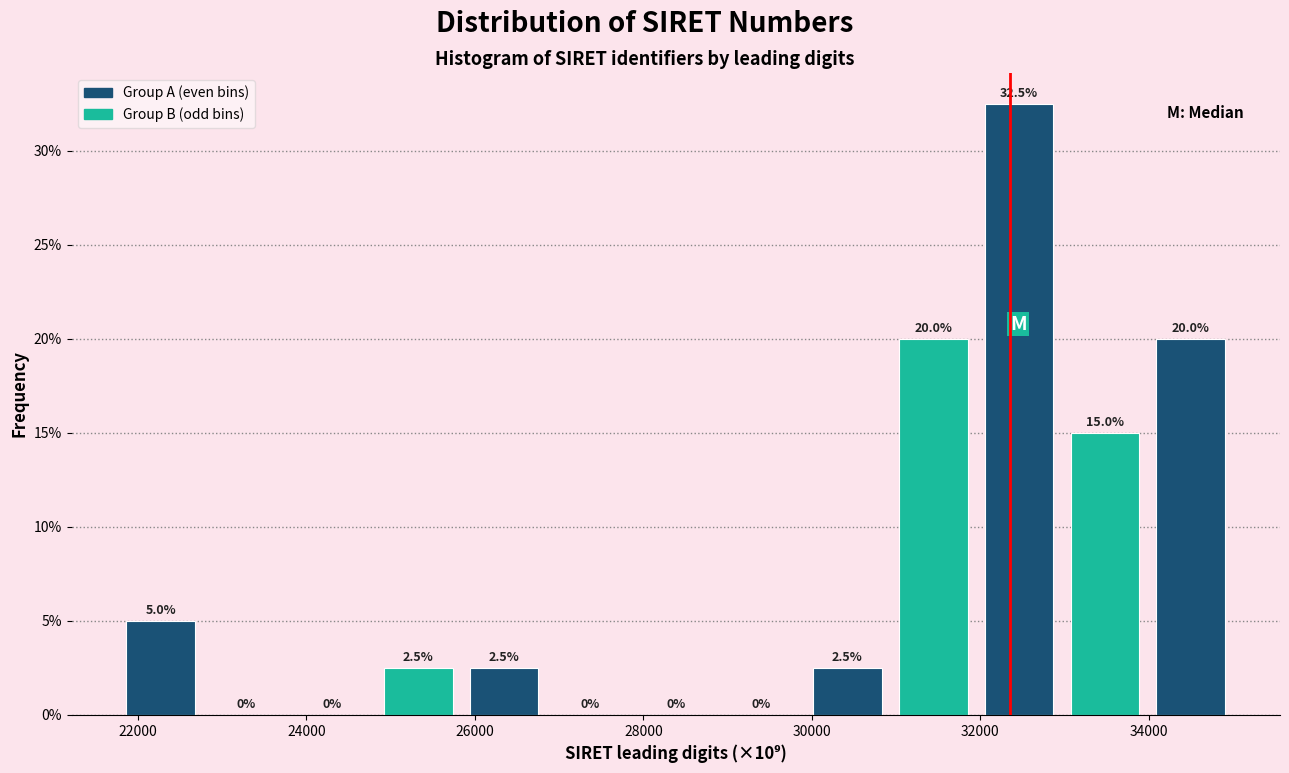

Reading left to right, transcribe this chart: for each bar, give the range it covers on the x-axis and its height. The bar edges are not printed on the chart, so give them approximately, as read against the axis.

21800 to 22800: 5.0
22800 to 23800: 0.0
23800 to 24800: 0.0
24800 to 25800: 2.5
25800 to 26800: 2.5
26800 to 27800: 0.0
27800 to 28800: 0.0
28800 to 30000: 0.0
30000 to 31000: 2.5
31000 to 32000: 20.0
32000 to 33000: 32.5
33000 to 34000: 15.0
34000 to 35000: 20.0